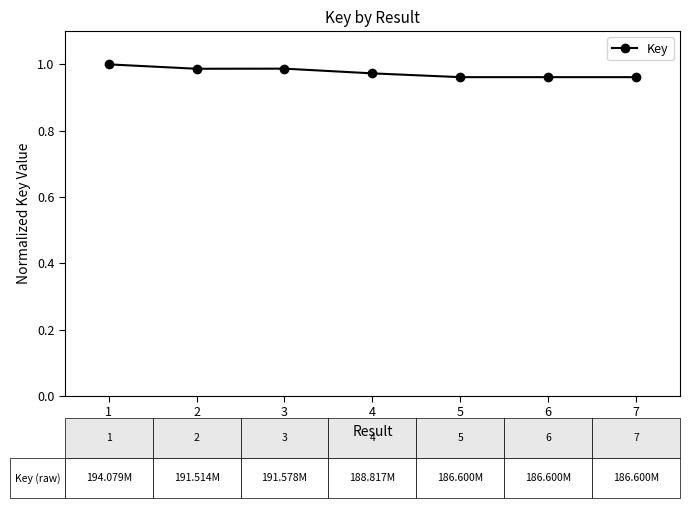

How many distinct data groups are displayed?

1